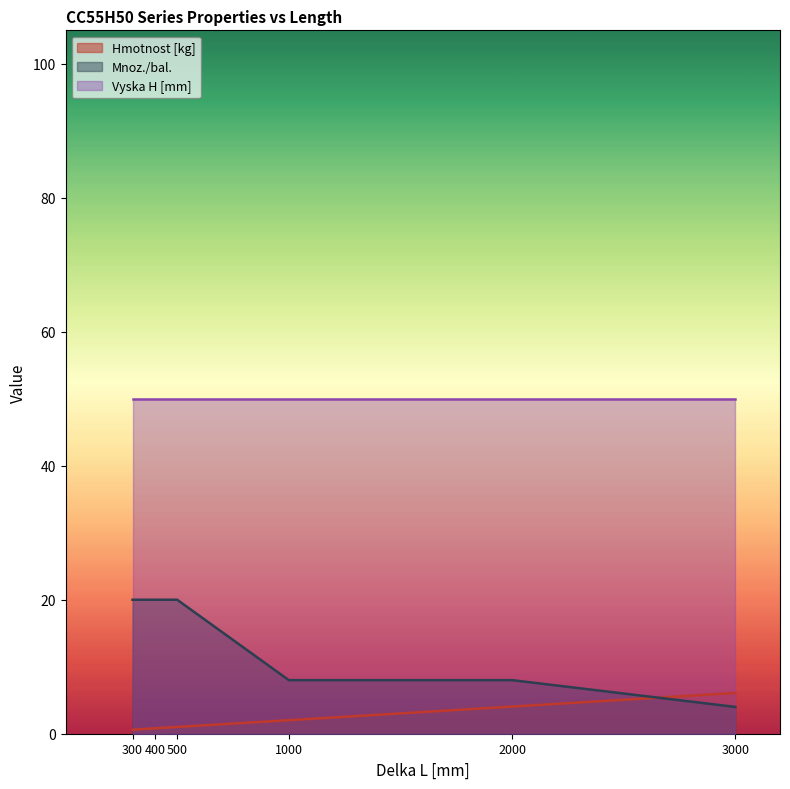

List the series in order of their overall mean, highest first.

Vyska H [mm], Mnoz./bal., Hmotnost [kg]